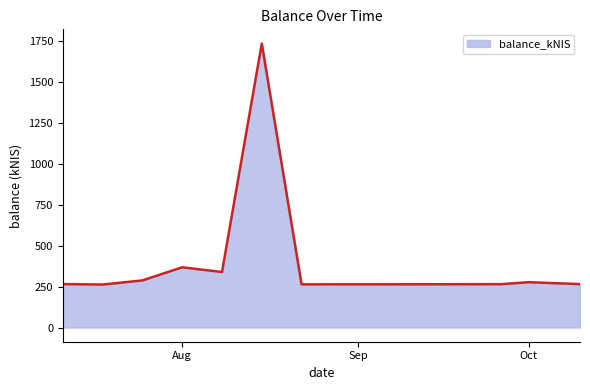

What is the maximum value shown in the chart?

1733.5